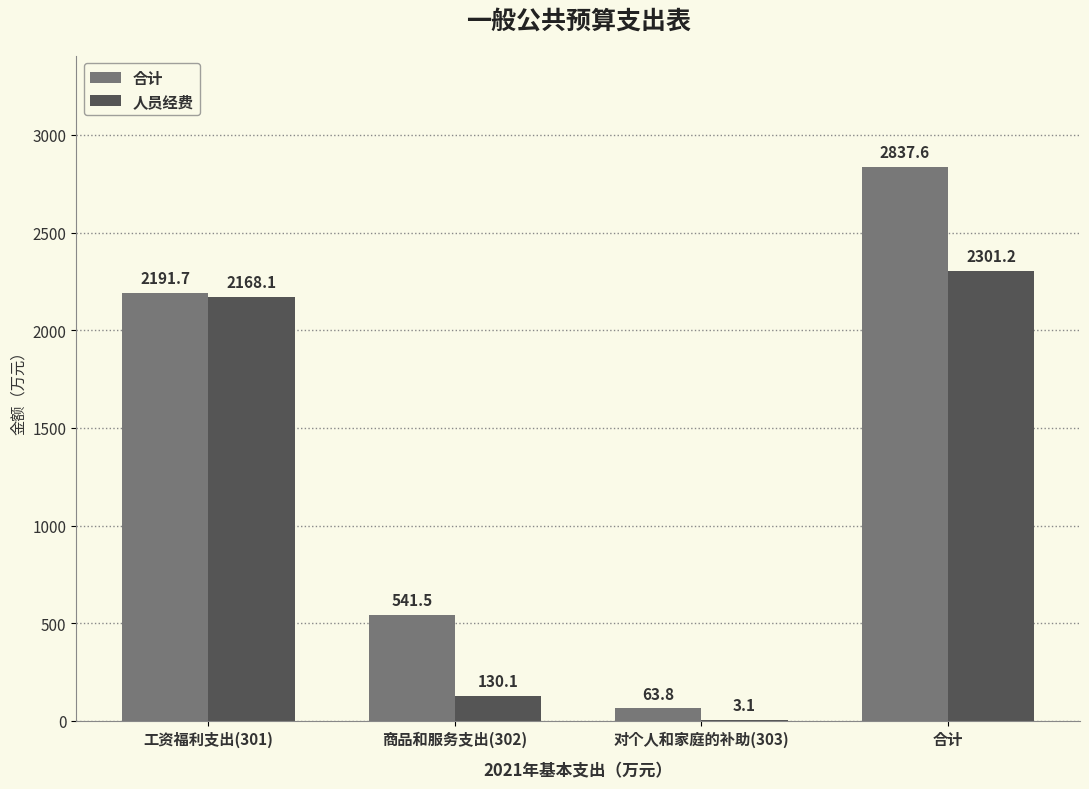

The 合计 series shows 541.5 at 商品和服务支出(302). True or false?

True